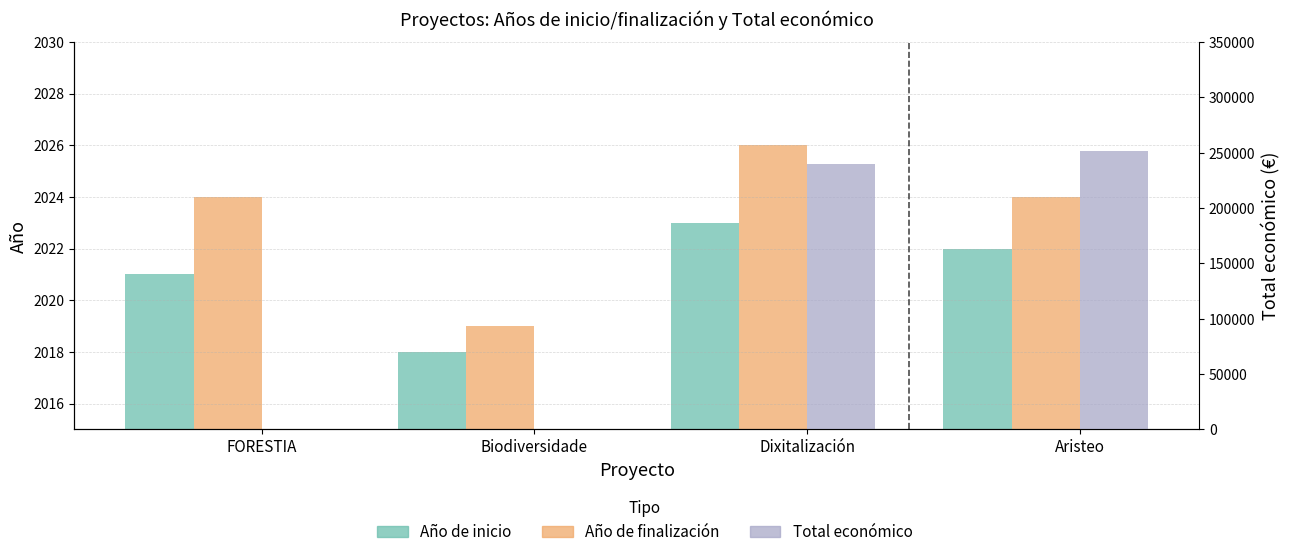

Reading right to left, extract all data points from this chart.

Año de inicio: Aristeo=2022	Dixitalización=2023	Biodiversidade=2018	FORESTIA=2021
Año de finalización: Aristeo=2024	Dixitalización=2026	Biodiversidade=2019	FORESTIA=2024
Total económico: Aristeo=251662	Dixitalización=240000	Biodiversidade=0	FORESTIA=0